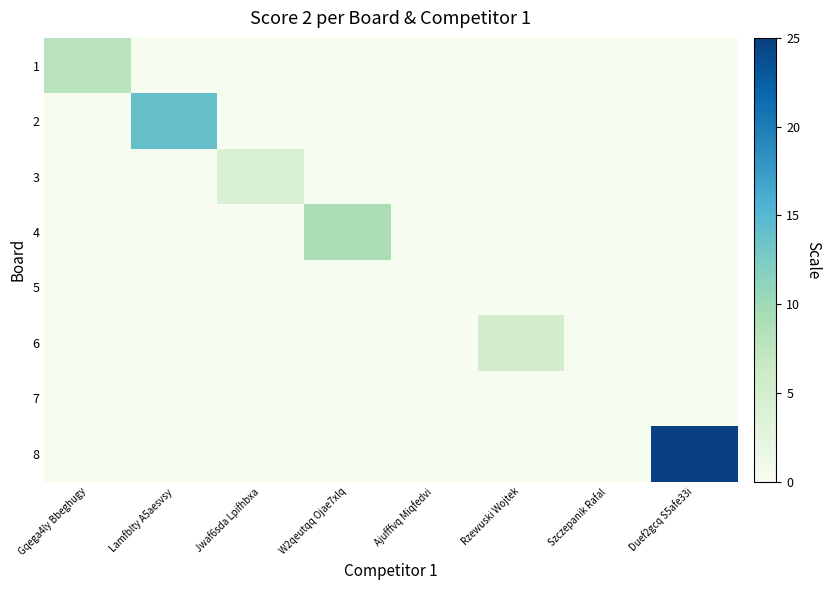

Reading left to right, transcribe all the data shown in this chart.

1: Gqega4ly Bbeghugy=8	Lamfblty A5aesvsy=0	Jwaf6sda Lpifhbxa=0	W2qeutqq Ojae7xlq=0	Ajufffvq Miqfedvi=0	Rzewuski Wojtek=0	Szczepanik Rafal=0	Duef2gcq S5afe33i=0
2: Gqega4ly Bbeghugy=0	Lamfblty A5aesvsy=14	Jwaf6sda Lpifhbxa=0	W2qeutqq Ojae7xlq=0	Ajufffvq Miqfedvi=0	Rzewuski Wojtek=0	Szczepanik Rafal=0	Duef2gcq S5afe33i=0
3: Gqega4ly Bbeghugy=0	Lamfblty A5aesvsy=0	Jwaf6sda Lpifhbxa=4	W2qeutqq Ojae7xlq=0	Ajufffvq Miqfedvi=0	Rzewuski Wojtek=0	Szczepanik Rafal=0	Duef2gcq S5afe33i=0
4: Gqega4ly Bbeghugy=0	Lamfblty A5aesvsy=0	Jwaf6sda Lpifhbxa=0	W2qeutqq Ojae7xlq=9	Ajufffvq Miqfedvi=0	Rzewuski Wojtek=0	Szczepanik Rafal=0	Duef2gcq S5afe33i=0
5: Gqega4ly Bbeghugy=0	Lamfblty A5aesvsy=0	Jwaf6sda Lpifhbxa=0	W2qeutqq Ojae7xlq=0	Ajufffvq Miqfedvi=0	Rzewuski Wojtek=0	Szczepanik Rafal=0	Duef2gcq S5afe33i=0
6: Gqega4ly Bbeghugy=0	Lamfblty A5aesvsy=0	Jwaf6sda Lpifhbxa=0	W2qeutqq Ojae7xlq=0	Ajufffvq Miqfedvi=0	Rzewuski Wojtek=5	Szczepanik Rafal=0	Duef2gcq S5afe33i=0
7: Gqega4ly Bbeghugy=0	Lamfblty A5aesvsy=0	Jwaf6sda Lpifhbxa=0	W2qeutqq Ojae7xlq=0	Ajufffvq Miqfedvi=0	Rzewuski Wojtek=0	Szczepanik Rafal=0	Duef2gcq S5afe33i=0
8: Gqega4ly Bbeghugy=0	Lamfblty A5aesvsy=0	Jwaf6sda Lpifhbxa=0	W2qeutqq Ojae7xlq=0	Ajufffvq Miqfedvi=0	Rzewuski Wojtek=0	Szczepanik Rafal=0	Duef2gcq S5afe33i=25